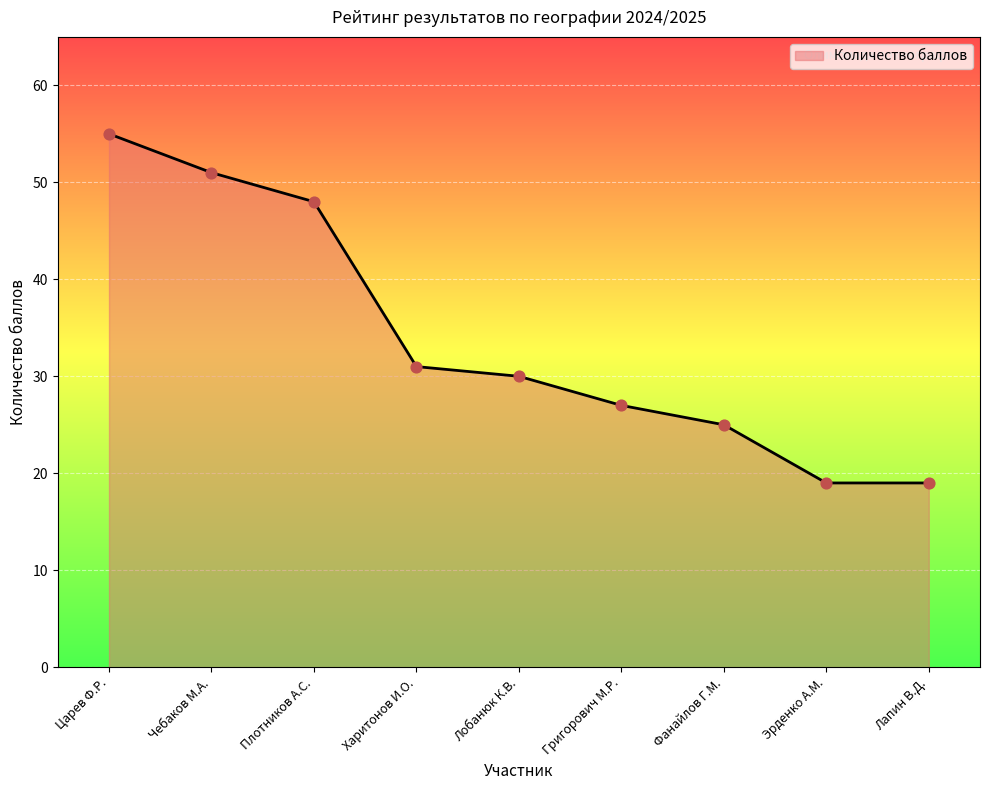

What is the ratio of the value at Царев Ф.Р. to the value at Лобанюк К.В.?

1.8